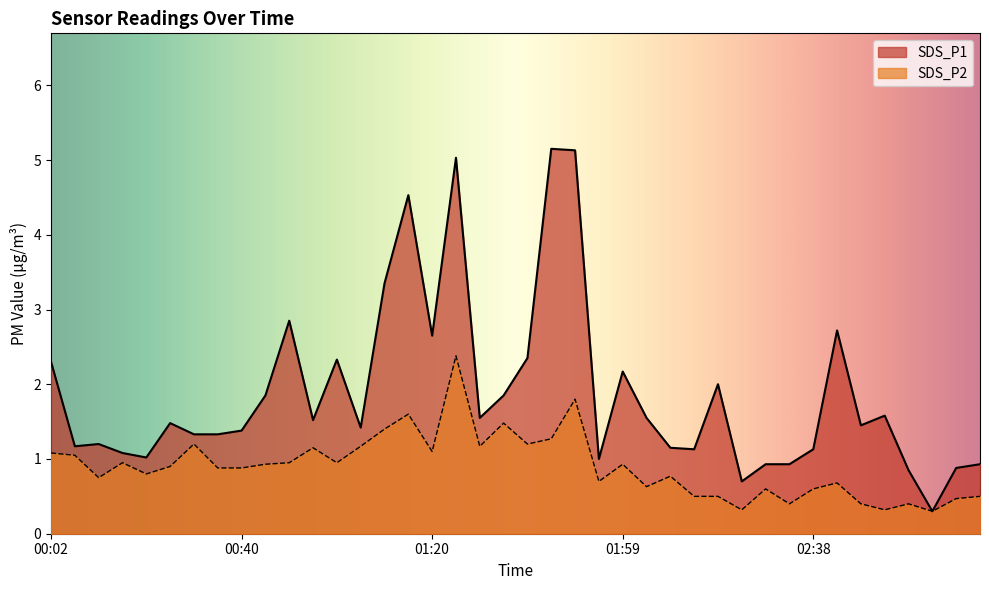

True or false: SDS_P2 and SDS_P1 cross at least once.

False